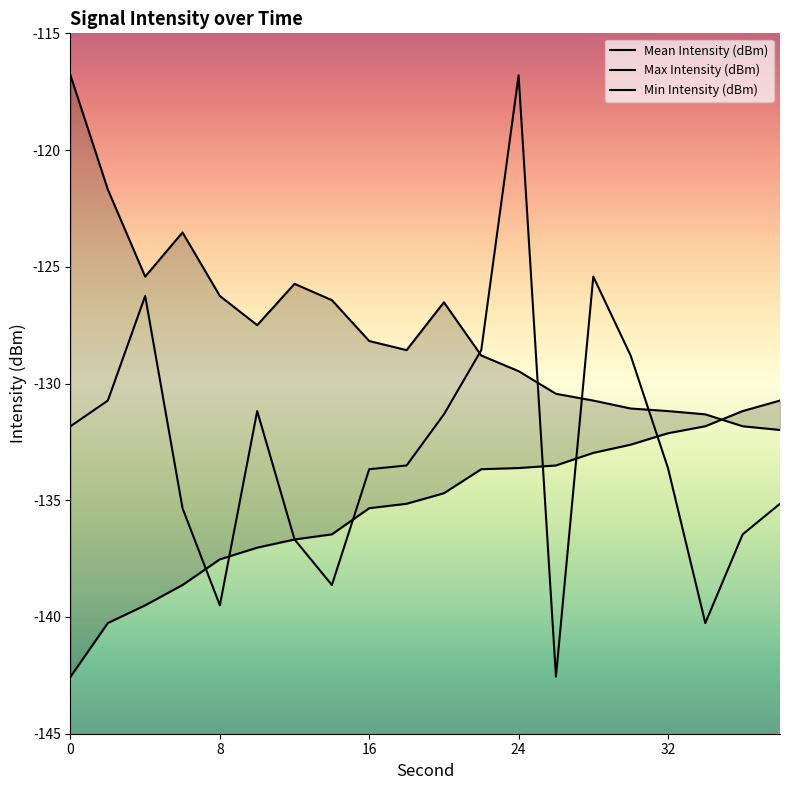

Which label corresponds to the smallest value in the chart?

26